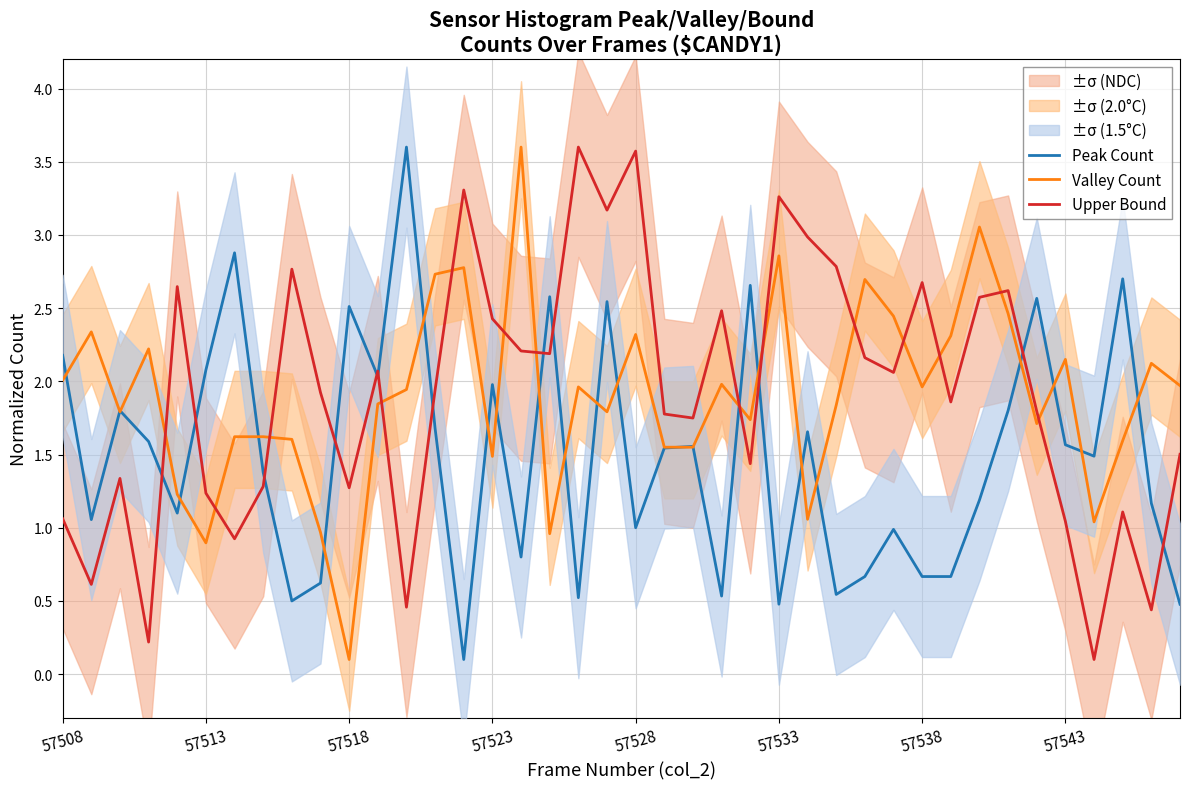

Reading left to right, extract all data points from this chart.

Peak Count: 2.2	1.1	1.8	1.6	1.1	2.1	2.9	1.4	0.5	0.6	2.5	2.0	3.6	1.7	0.1	2.0	0.8	2.6	0.5	2.5	1.0	1.5	1.6	0.5	2.7	0.5	1.7	0.5	0.7	1.0	0.7	0.7	1.2	1.8	2.6	1.6	1.5	2.7	1.2	0.5
Valley Count: 2.0	2.3	1.8	2.2	1.2	0.9	1.6	1.6	1.6	1.0	0.1	1.8	1.9	2.7	2.8	1.5	3.6	1.0	2.0	1.8	2.3	1.6	1.6	2.0	1.7	2.9	1.1	1.8	2.7	2.4	2.0	2.3	3.1	2.5	1.7	2.1	1.0	1.6	2.1	2.0
Upper Bound: 1.1	0.6	1.3	0.2	2.6	1.2	0.9	1.3	2.8	1.9	1.3	2.1	0.5	1.9	3.3	2.4	2.2	2.2	3.6	3.2	3.6	1.8	1.7	2.5	1.4	3.3	3.0	2.8	2.2	2.1	2.7	1.9	2.6	2.6	1.8	1.0	0.1	1.1	0.4	1.5